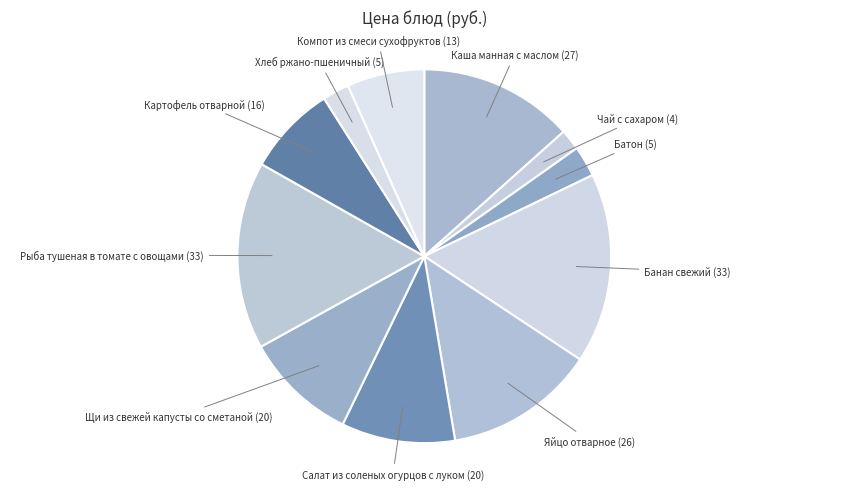

True or false: Яйцо отварное accounts for 13% of the total.

True